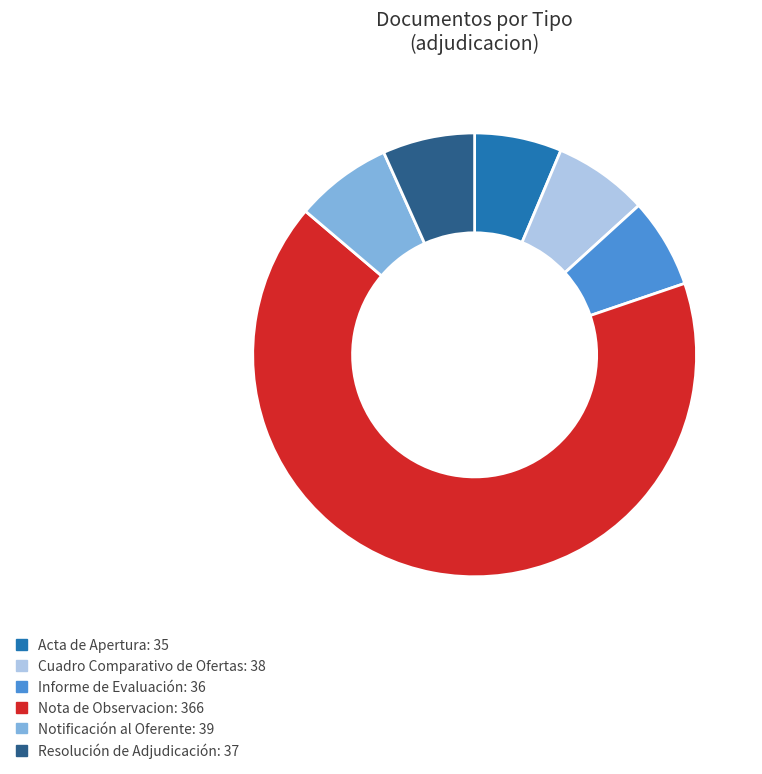

Which category accounts for the majority?

Nota de Observacion